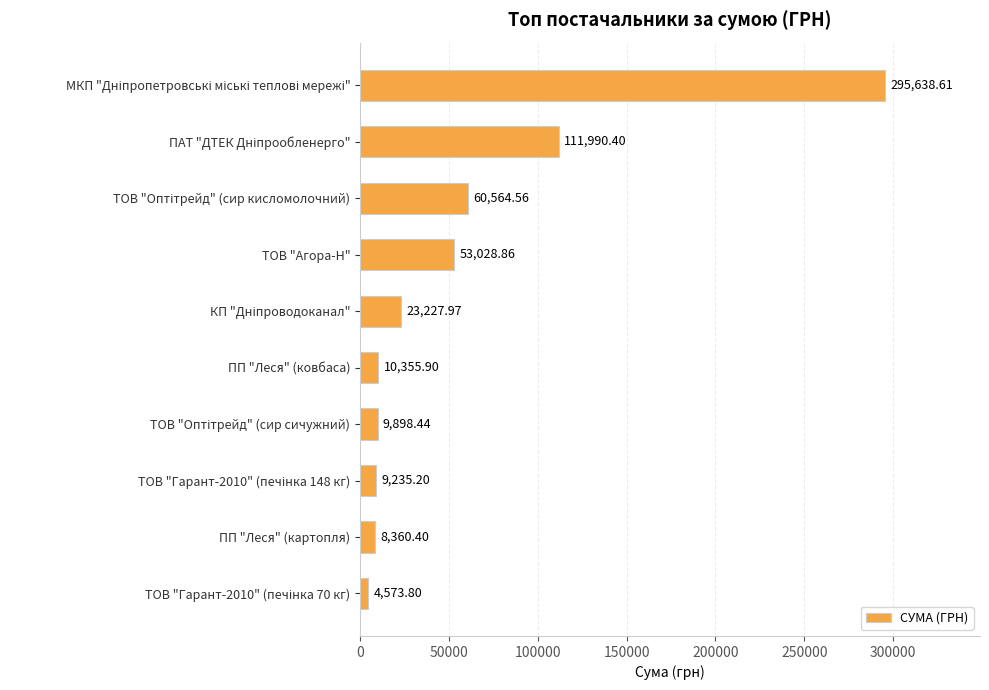

Are the bars horizontal?

Yes